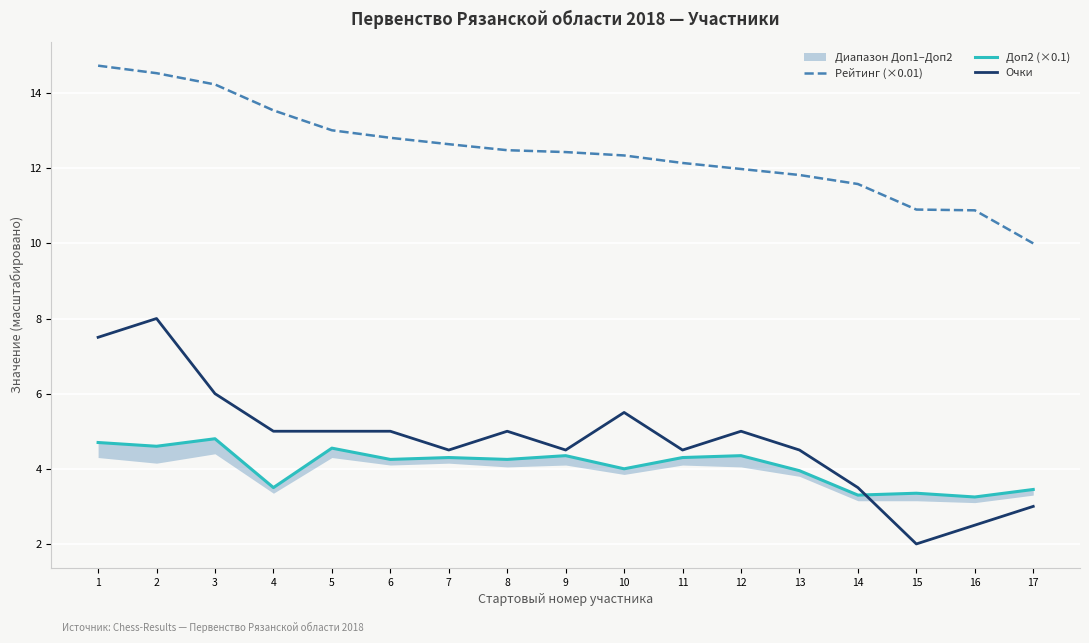

How many data points in Рейтинг (×0.01) are less than 12?

6